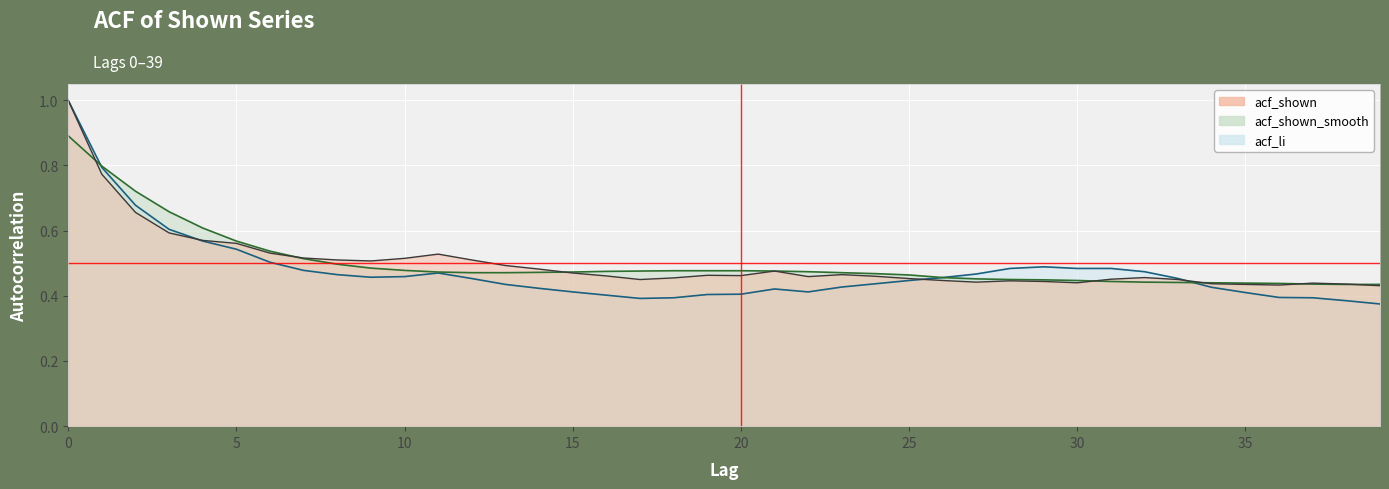

What is the maximum value for acf_li?

1.0